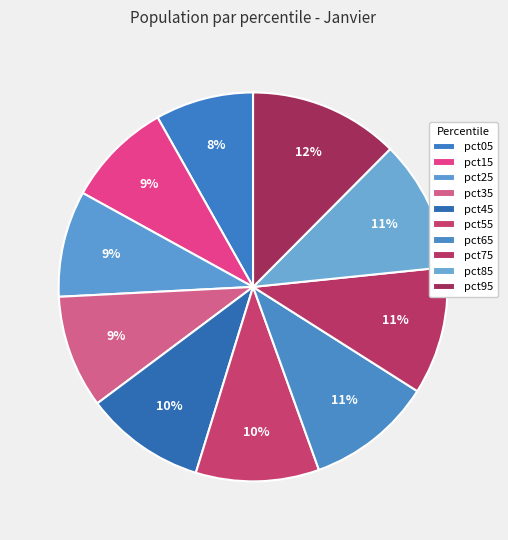

To the nearest percent, what is the combined percentage of pct35 and pct65?

20%